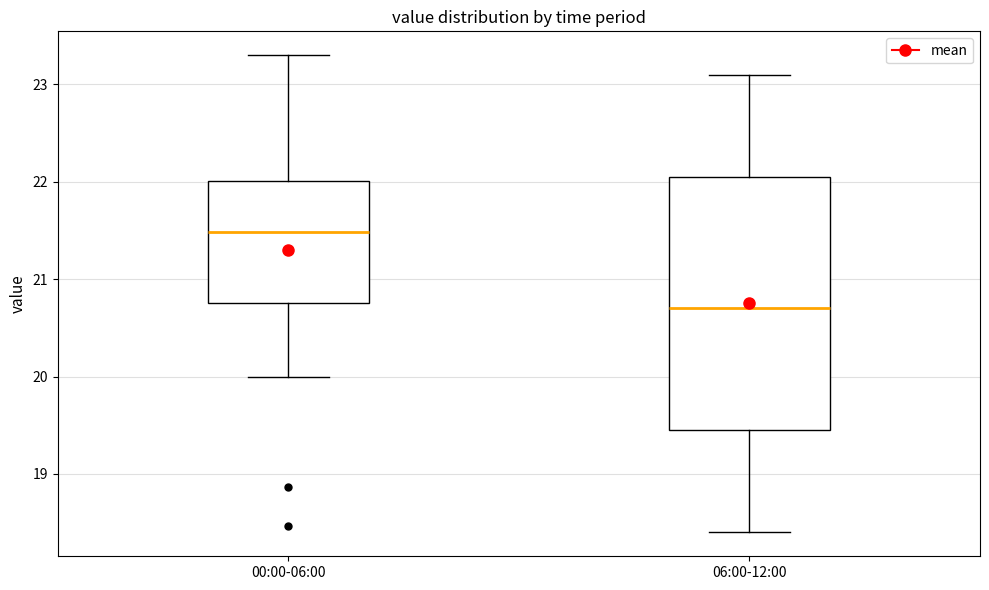

Which box's median line is the highest?

00:00-06:00